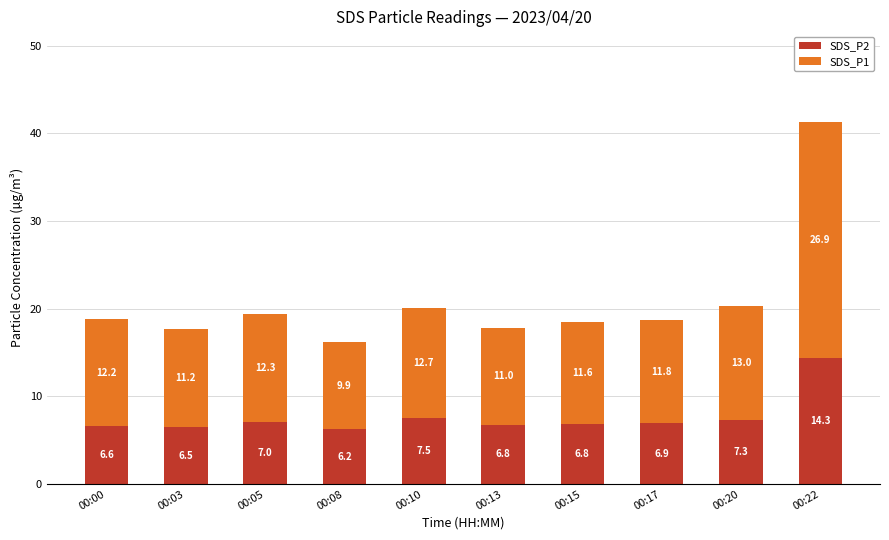

What is the difference between the maximum and minimum values in the SDS_P2 series?

8.1